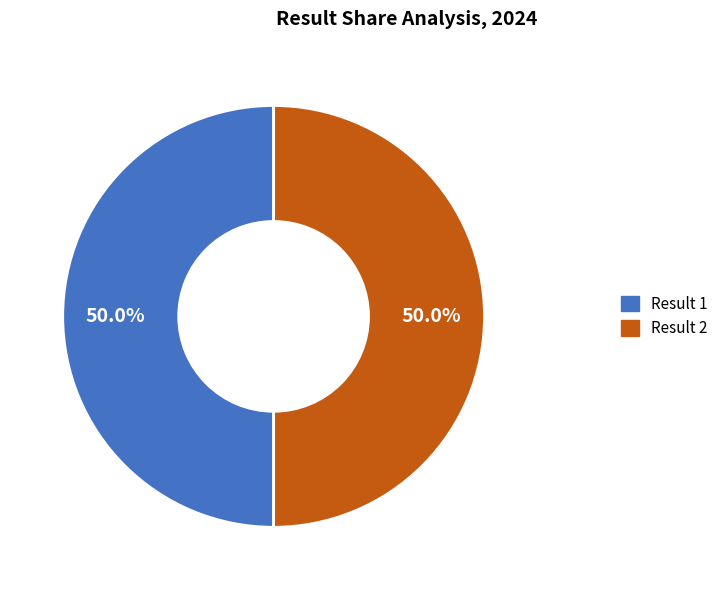

How many slices are in this pie chart?

2